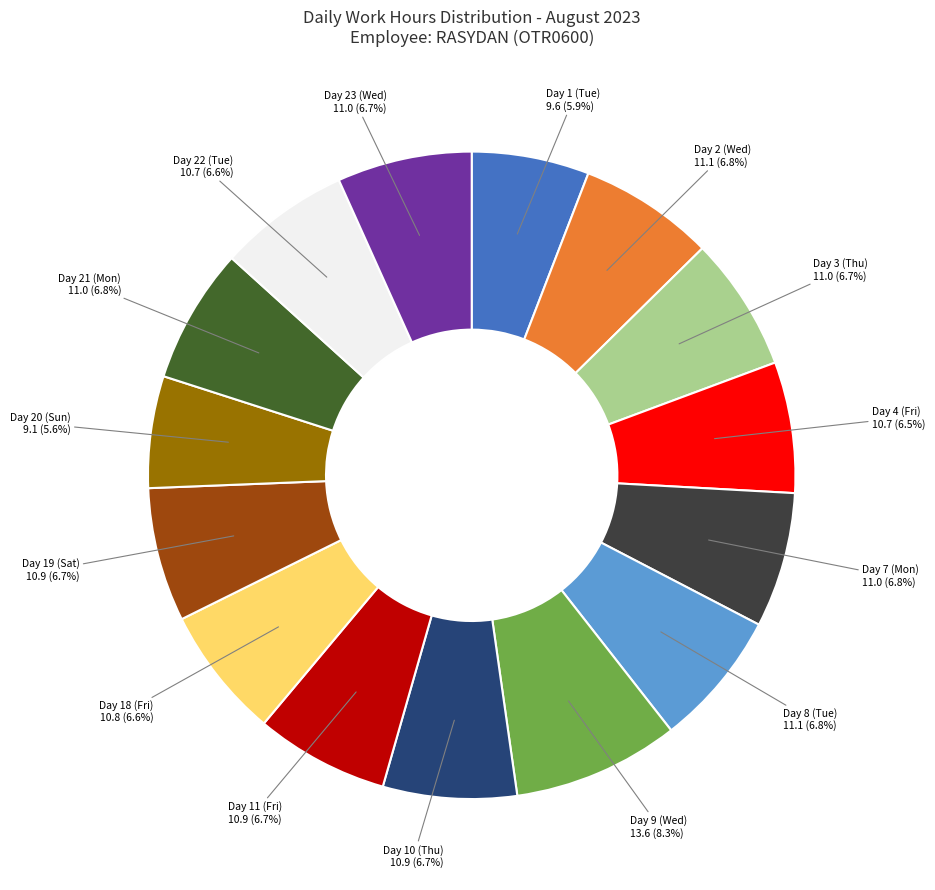

Does any single category account for the majority?

No